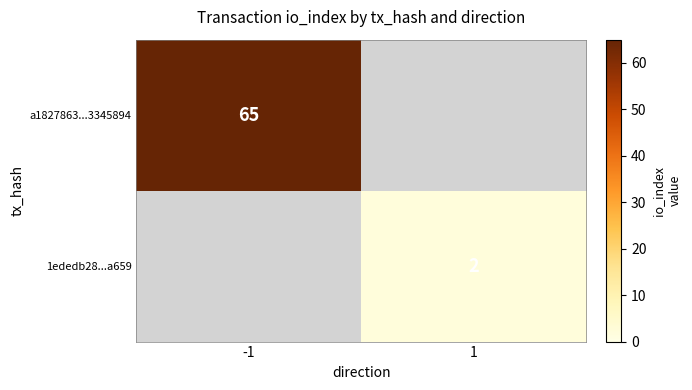

Is the value of 1ededb28...a659 at 1 greater than the value of a1827863...3345894 at -1?

No